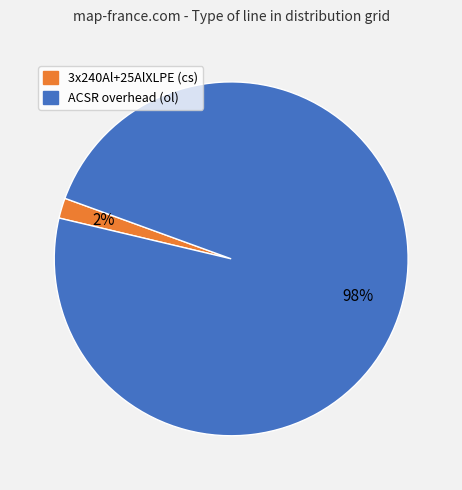

To the nearest percent, what is the average slice percentage?

50%